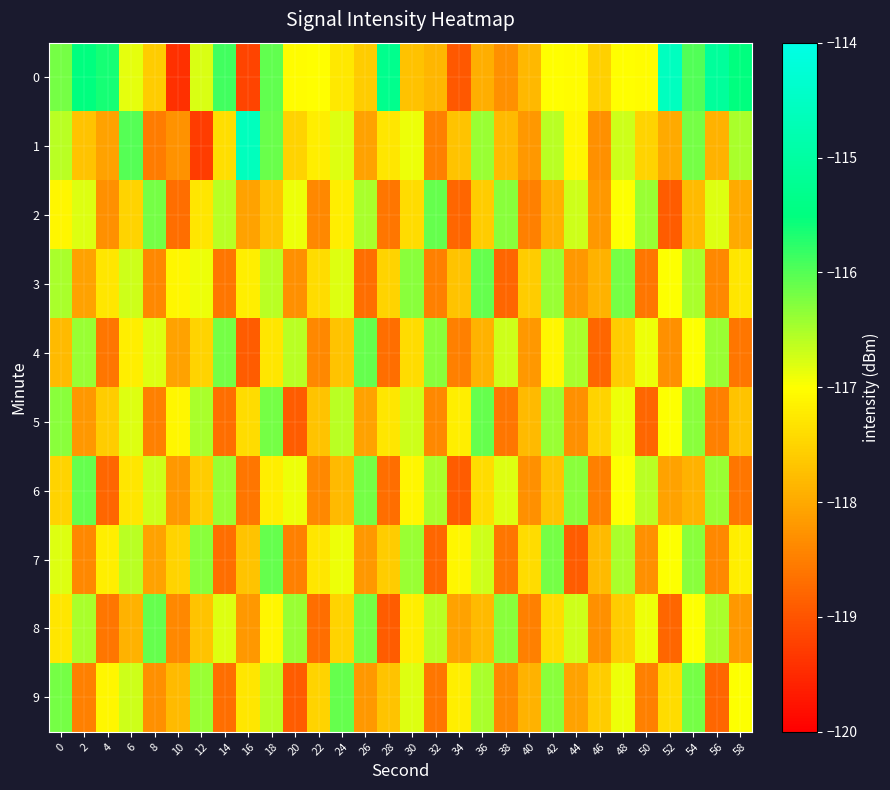

Reading left to right, extract all data points from this chart.

0: 0=-116.2	2=-115.5	4=-115.6	6=-116.8	8=-117.6	10=-119.4	12=-116.8	14=-115.9	16=-119.2	18=-116.1	20=-117.0	22=-117.0	24=-117.3	26=-117.6	28=-115.3	30=-117.7	32=-117.8	34=-119.0	36=-117.9	38=-118.3	40=-117.8	42=-117.0	44=-117.0	46=-117.5	48=-117.0	50=-117.0	52=-114.6	54=-116.0	56=-115.1	58=-115.5
1: 0=-116.6	2=-117.7	4=-118.1	6=-116.0	8=-118.5	10=-118.3	12=-119.3	14=-117.4	16=-114.6	18=-116.1	20=-117.5	22=-117.2	24=-116.8	26=-118.1	28=-117.3	30=-116.9	32=-118.5	34=-117.7	36=-116.4	38=-117.8	40=-118.2	42=-116.6	44=-117.1	46=-118.3	48=-116.7	50=-117.5	52=-118.0	54=-116.2	56=-117.9	58=-116.5
2: 0=-117.1	2=-116.8	4=-118.3	6=-117.5	8=-116.2	10=-118.7	12=-117.3	14=-116.6	16=-118.1	18=-117.7	20=-116.9	22=-118.4	24=-117.2	26=-116.5	28=-118.6	30=-117.4	32=-116.1	34=-118.8	36=-117.6	38=-116.3	40=-118.5	42=-117.9	44=-116.7	46=-118.2	48=-117.0	50=-116.4	52=-118.9	54=-117.8	56=-116.8	58=-118.0
3: 0=-116.5	2=-118.1	4=-117.3	6=-116.7	8=-118.4	10=-117.1	12=-116.9	14=-118.6	16=-117.2	18=-116.6	20=-118.3	22=-117.4	24=-116.8	26=-118.7	28=-117.5	30=-116.3	32=-118.5	34=-117.7	36=-116.1	38=-118.8	40=-117.6	42=-116.4	44=-118.2	46=-117.9	48=-116.2	50=-118.6	52=-117.0	54=-116.5	56=-118.4	58=-117.3
4: 0=-117.8	2=-116.4	4=-118.6	6=-117.2	8=-116.8	10=-118.1	12=-117.5	14=-116.2	16=-118.9	18=-117.3	20=-116.6	22=-118.4	24=-117.7	26=-116.1	28=-118.7	30=-117.4	32=-116.3	34=-118.5	36=-117.9	38=-116.7	40=-118.2	42=-117.1	44=-116.5	46=-118.8	48=-117.6	50=-116.9	52=-118.3	54=-117.0	56=-116.4	58=-118.6
5: 0=-116.3	2=-118.2	4=-117.6	6=-116.8	8=-118.5	10=-117.1	12=-116.5	14=-118.7	16=-117.4	18=-116.2	20=-118.9	22=-117.7	24=-116.6	26=-118.1	28=-117.3	30=-116.7	32=-118.4	34=-117.2	36=-116.1	38=-118.6	40=-117.8	42=-116.4	44=-118.3	46=-117.5	48=-116.9	50=-118.8	52=-117.0	54=-116.3	56=-118.5	58=-117.7
6: 0=-117.5	2=-116.1	4=-118.8	6=-117.3	8=-116.7	10=-118.2	12=-117.6	14=-116.4	16=-118.6	18=-117.2	20=-116.9	22=-118.4	24=-117.8	26=-116.2	28=-118.7	30=-117.1	32=-116.5	34=-118.9	36=-117.4	38=-116.8	40=-118.3	42=-117.7	44=-116.3	46=-118.5	48=-117.0	50=-116.6	52=-118.1	54=-117.9	56=-116.4	58=-118.6
7: 0=-116.8	2=-118.4	4=-117.2	6=-116.6	8=-118.1	10=-117.5	12=-116.3	14=-118.7	16=-117.7	18=-116.1	20=-118.5	22=-117.3	24=-116.9	26=-118.2	28=-117.6	30=-116.4	32=-118.8	34=-117.1	36=-116.7	38=-118.6	40=-117.4	42=-116.2	44=-118.9	46=-117.8	48=-116.5	50=-118.3	52=-117.0	54=-116.3	56=-118.4	58=-117.2
8: 0=-117.3	2=-116.5	4=-118.6	6=-117.9	8=-116.1	10=-118.4	12=-117.7	14=-116.8	16=-118.2	18=-117.1	20=-116.4	22=-118.7	24=-117.5	26=-116.2	28=-118.9	30=-117.2	32=-116.6	34=-118.1	36=-117.8	38=-116.3	40=-118.5	42=-117.4	44=-116.7	46=-118.3	48=-117.6	50=-116.9	52=-118.8	54=-117.0	56=-116.5	58=-118.2
9: 0=-116.2	2=-118.5	4=-117.1	6=-116.7	8=-118.3	10=-117.8	12=-116.4	14=-118.7	16=-117.3	18=-116.6	20=-118.9	22=-117.5	24=-116.1	26=-118.2	28=-117.7	30=-116.8	32=-118.6	34=-117.2	36=-116.5	38=-118.4	40=-117.9	42=-116.3	44=-118.1	46=-117.6	48=-116.9	50=-118.5	52=-117.4	54=-116.2	56=-118.8	58=-117.0